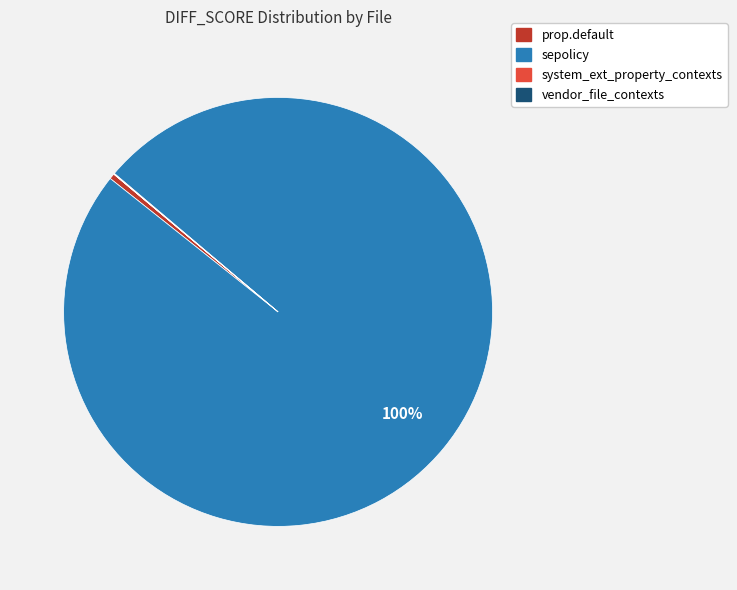

True or false: sepolicy accounts for 88% of the total.

False